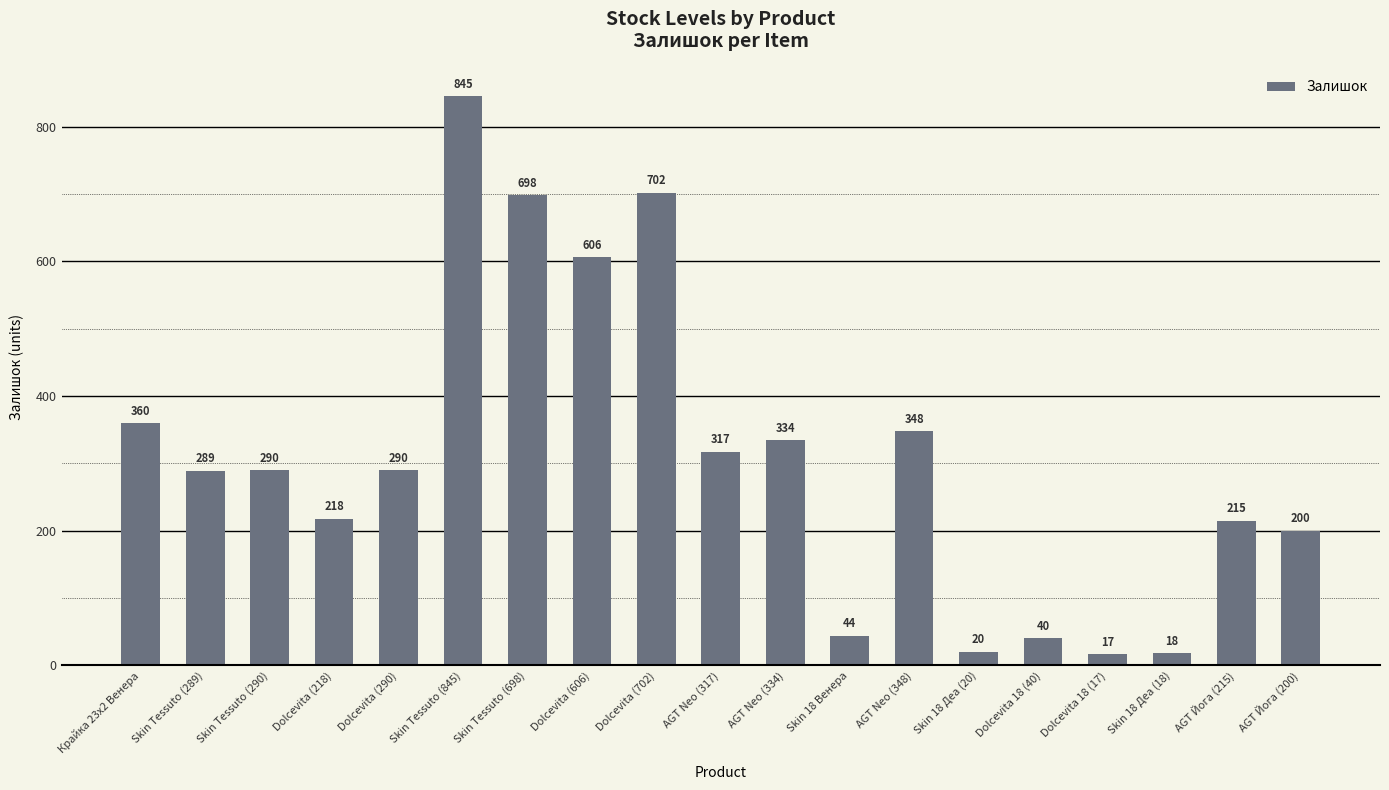

Reading left to right, transcribe all the data shown in this chart.

360	289	290	218	290	845	698	606	702	317	334	44	348	20	40	17	18	215	200